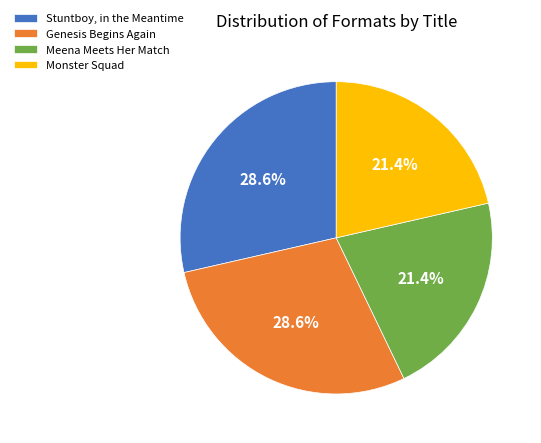

The Meena Meets Her Match slice represents 21% of the pie. True or false?

True